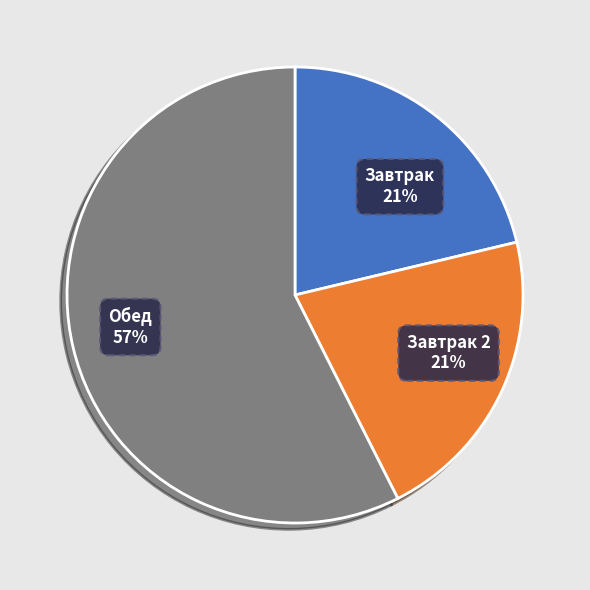

True or false: Обед accounts for 50% of the total.

False